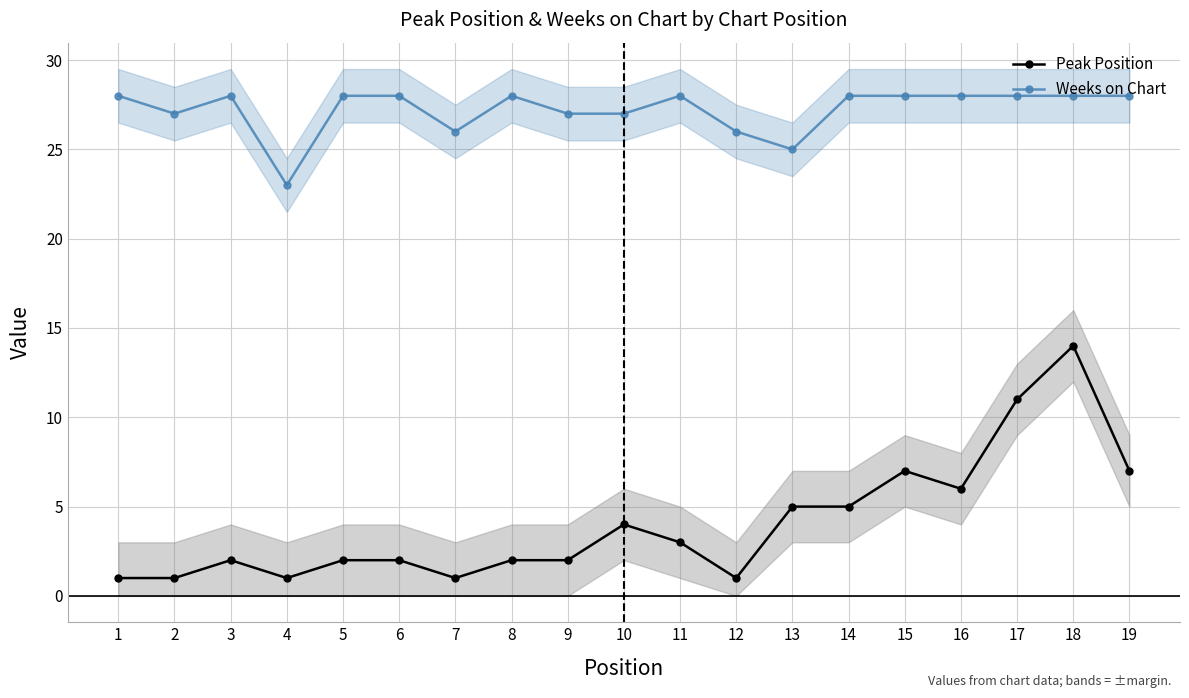

Reading right to left, extract all data points from this chart.

Peak Position: 7	14	11	6	7	5	5	1	3	4	2	2	1	2	2	1	2	1	1
Weeks on Chart: 28	28	28	28	28	28	25	26	28	27	27	28	26	28	28	23	28	27	28